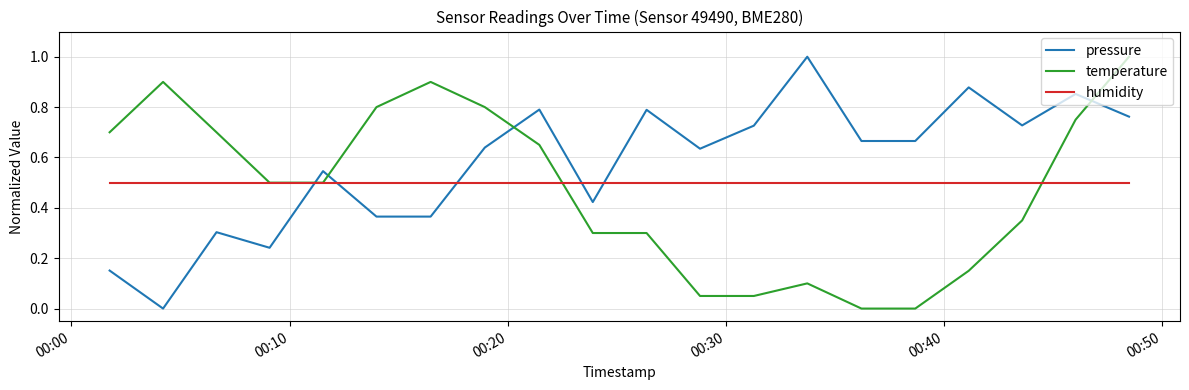

What is the maximum value shown in the chart?

1.0